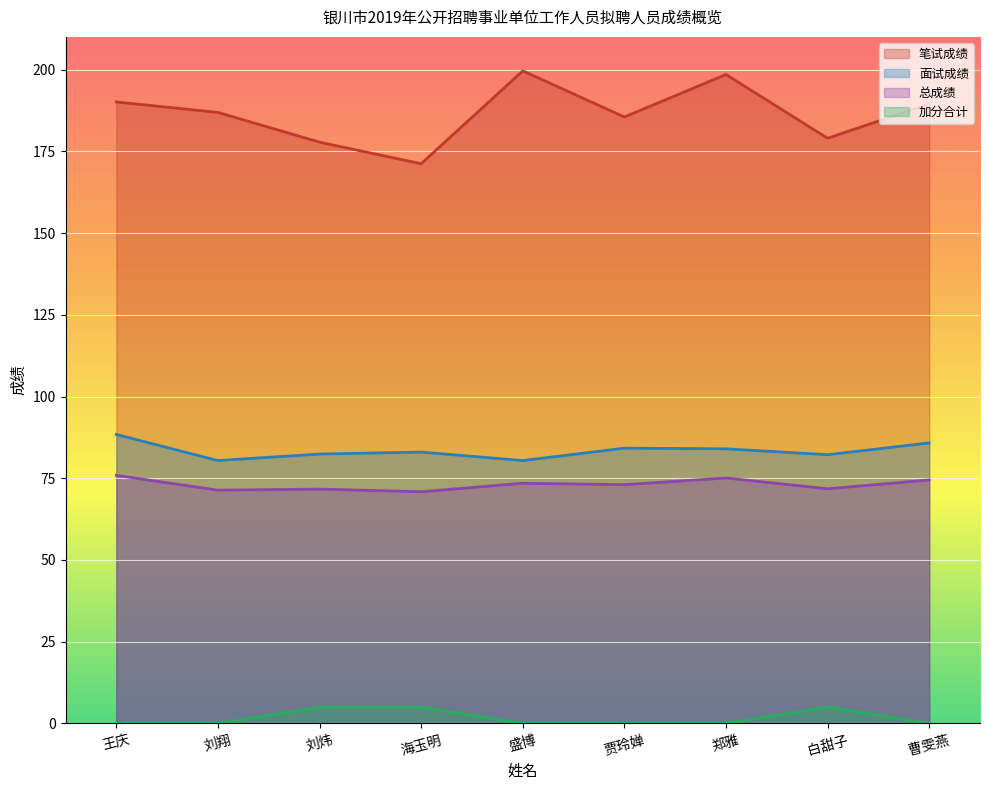

True or false: 加分合计 and 总成绩 cross at least once.

False